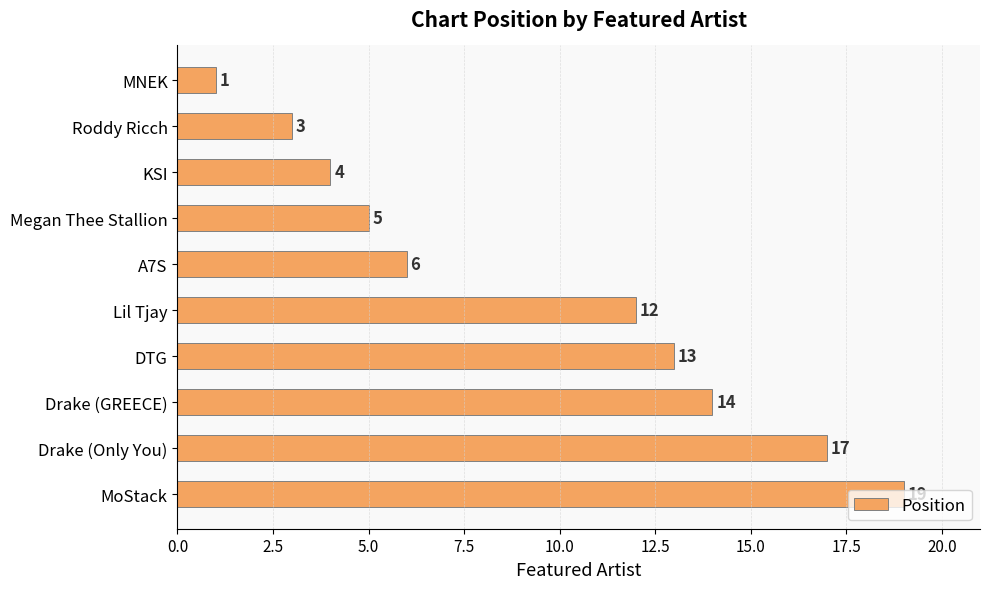

What is the label of the 1st bar from the top?

MNEK